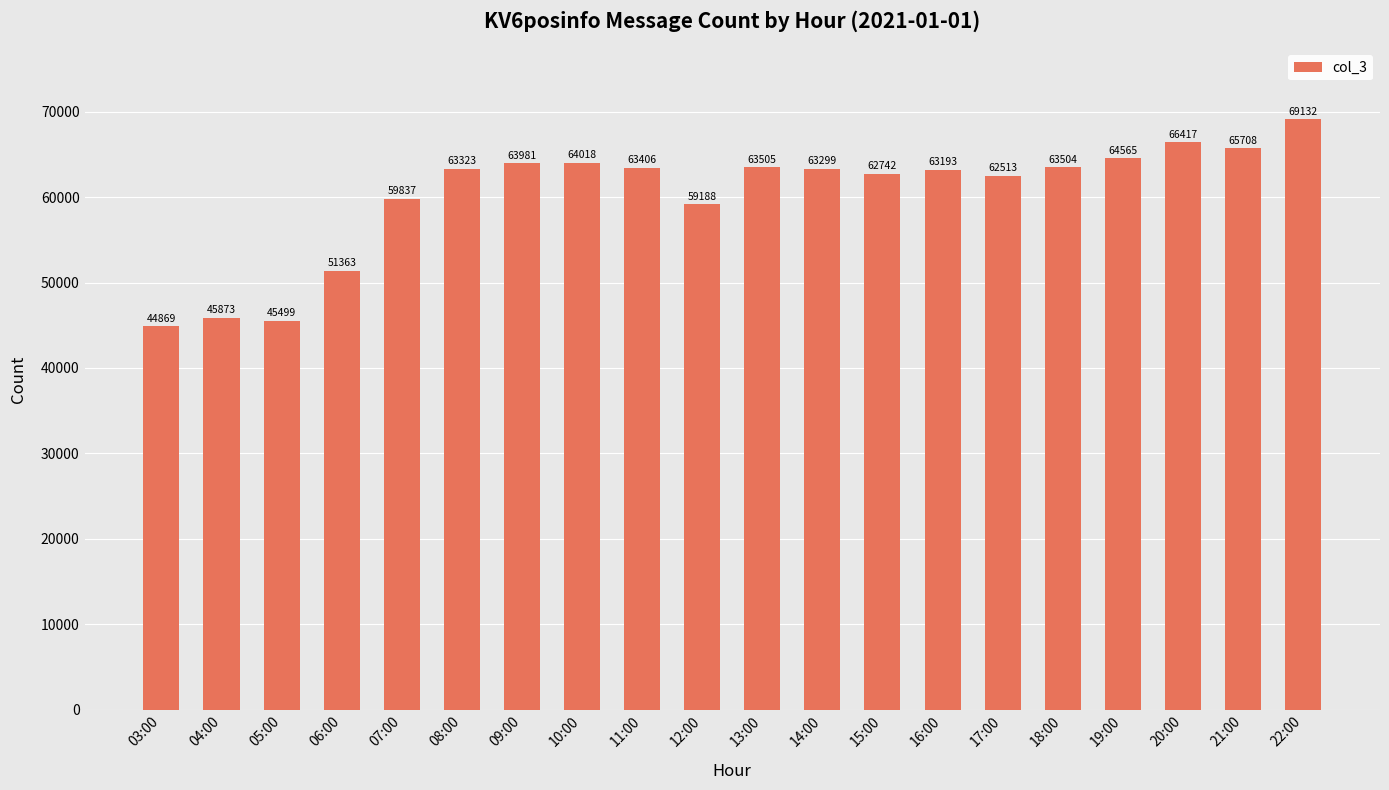

True or false: the data shows 103707 at 15:00.

False